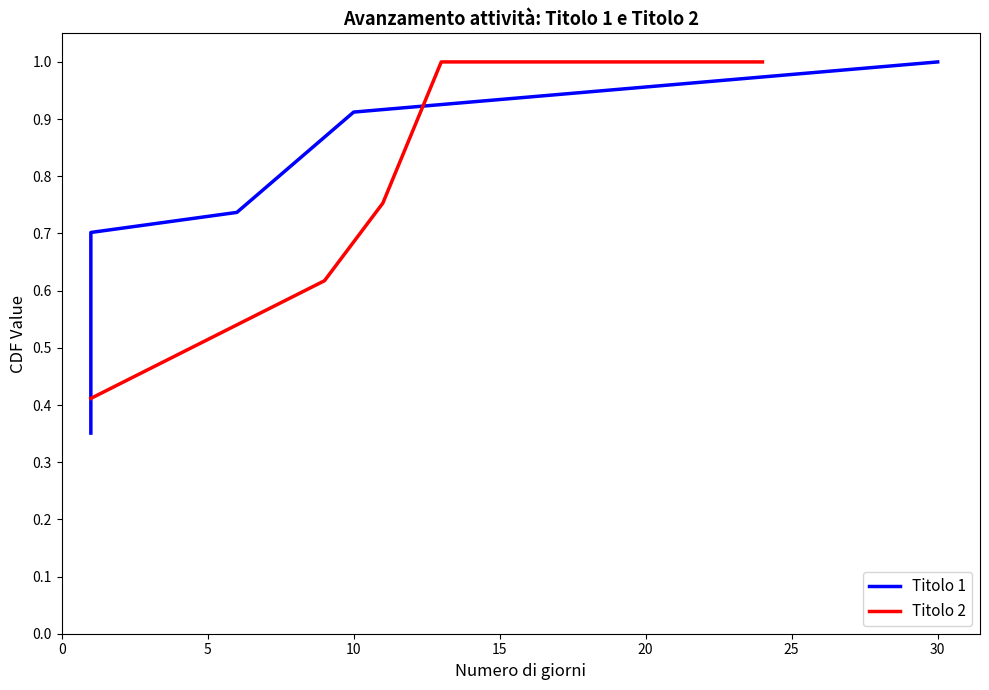

Reading right to left, list all the values displayed in this chart.

Titolo 1: 1.0	0.9	0.7	0.7	0.4
Titolo 2: 1.0	1.0	0.8	0.6	0.4